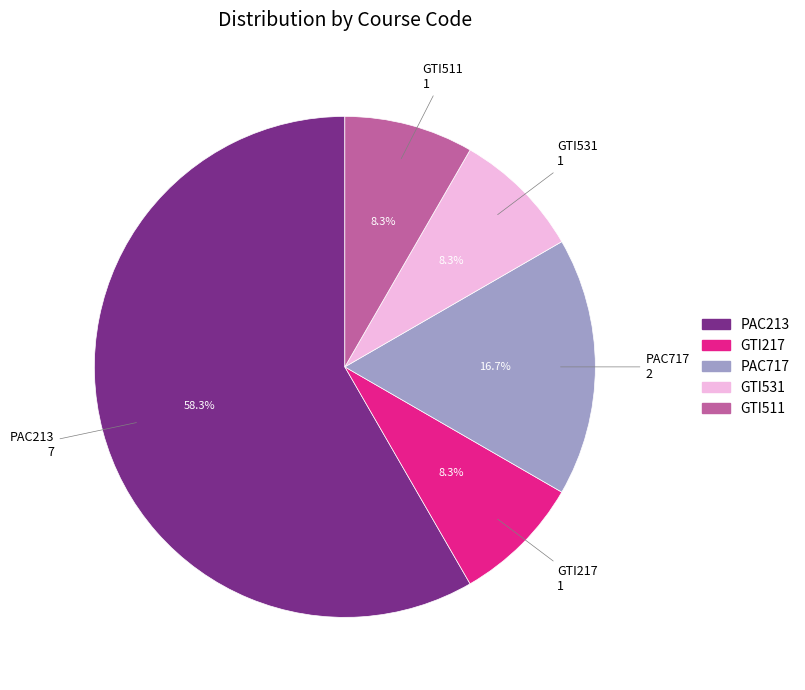

To the nearest percent, what percentage of the pie is GTI217?

8%